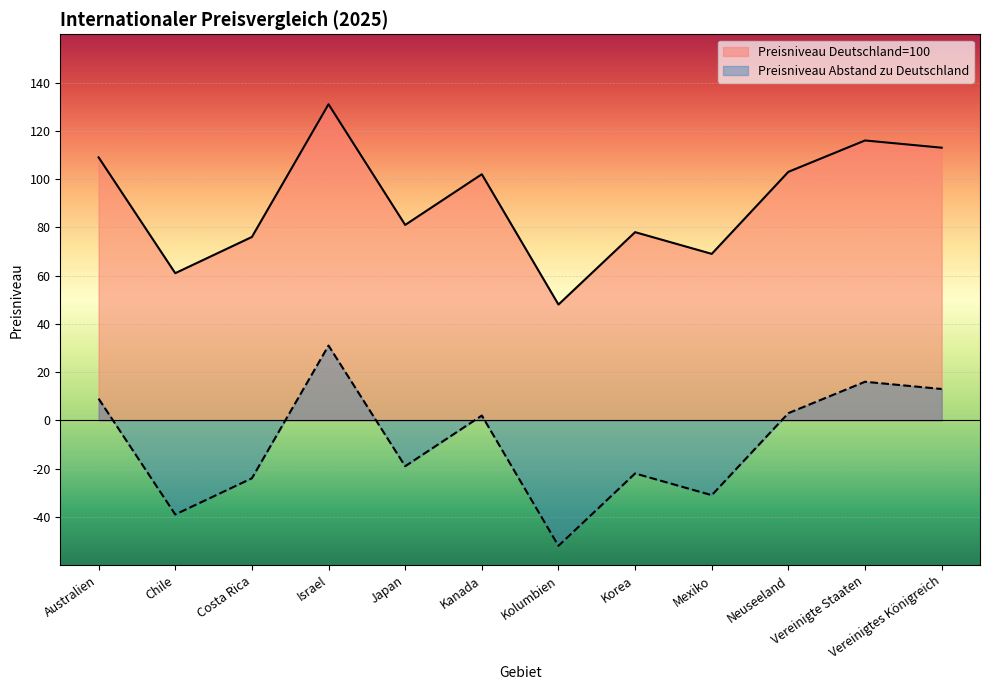

Is the value of Preisniveau Deutschland=100 at Vereinigtes Königreich greater than the value of Preisniveau Abstand zu Deutschland at Vereinigtes Königreich?

Yes